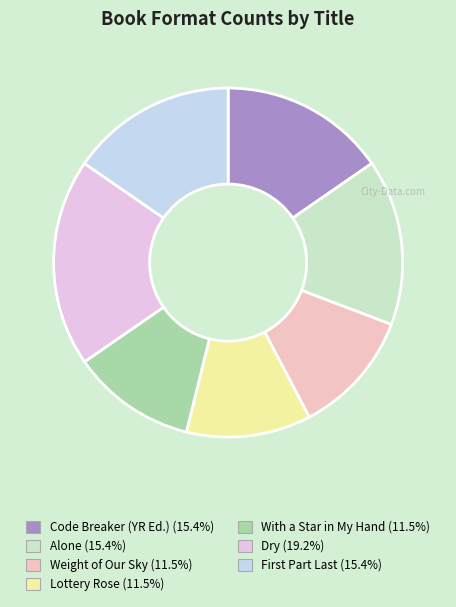

What is the smallest slice in the pie chart?

Weight of Our Sky